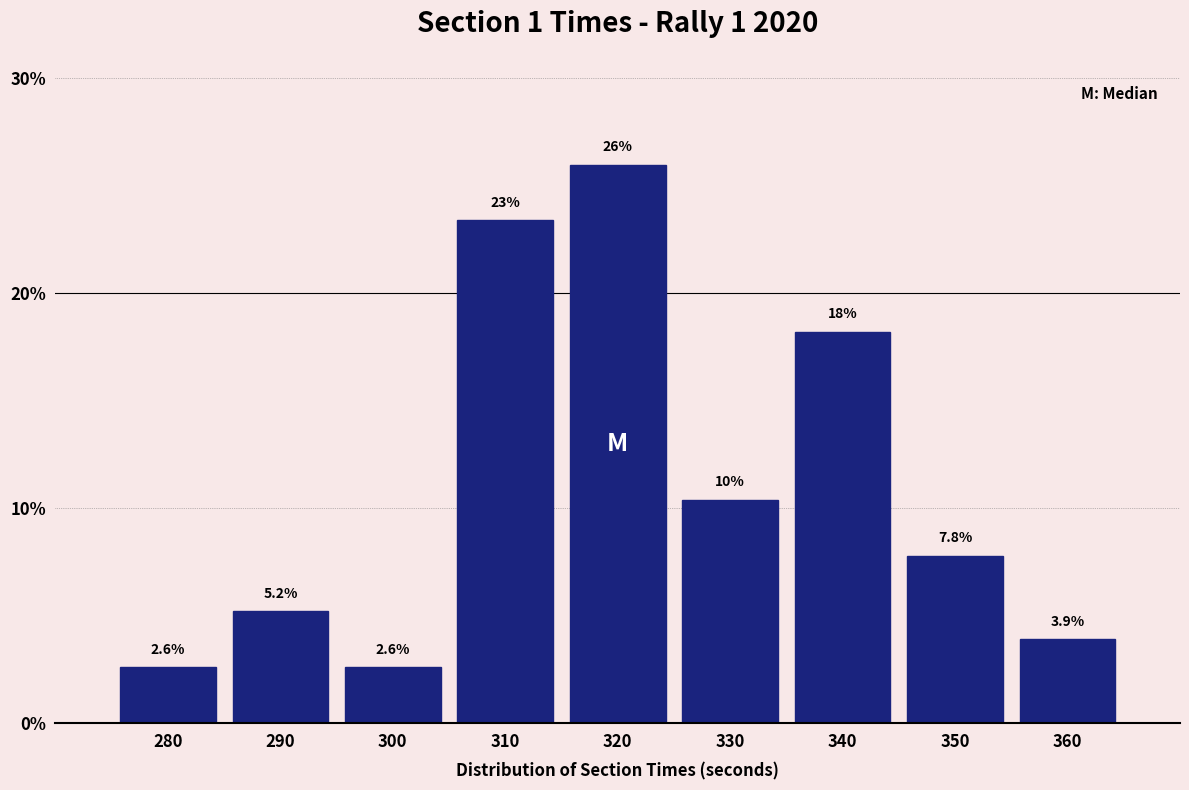

Reading left to right, transcribe all the data shown in this chart.

280=2.6	290=5.2	300=2.6	310=23.4	320=26.0	330=10.4	340=18.2	350=7.8	360=3.9